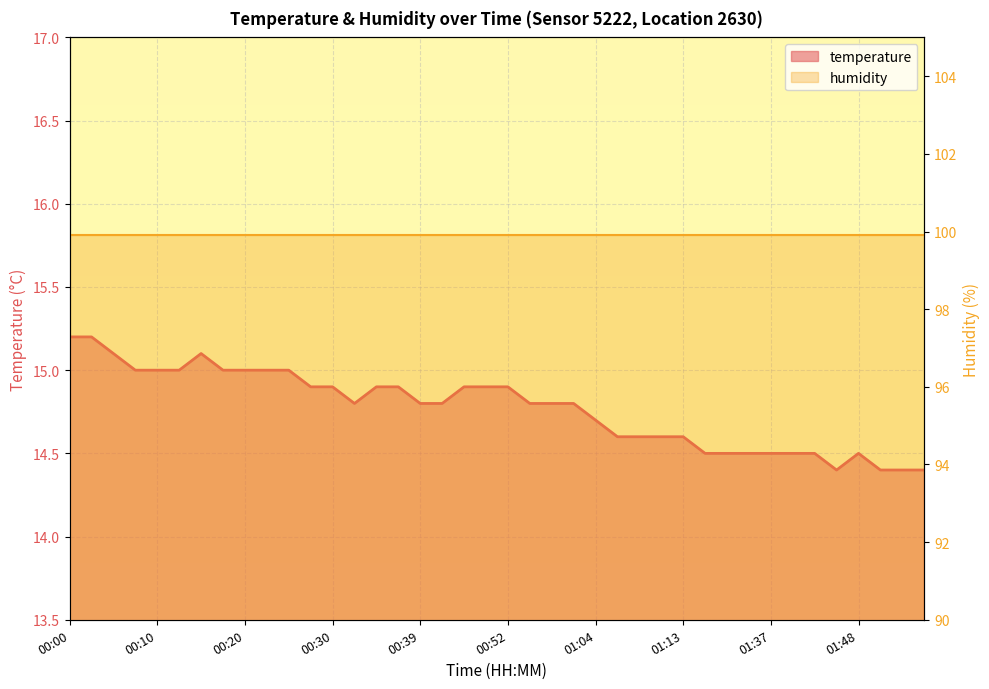

The chart shows a value of 5.4 at 01:01. True or false?

False